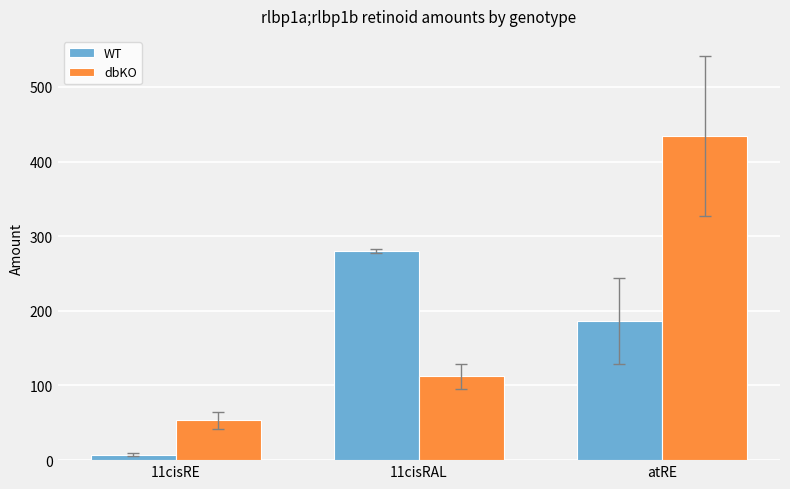

Which category has the lowest value across all series?

11cisRE